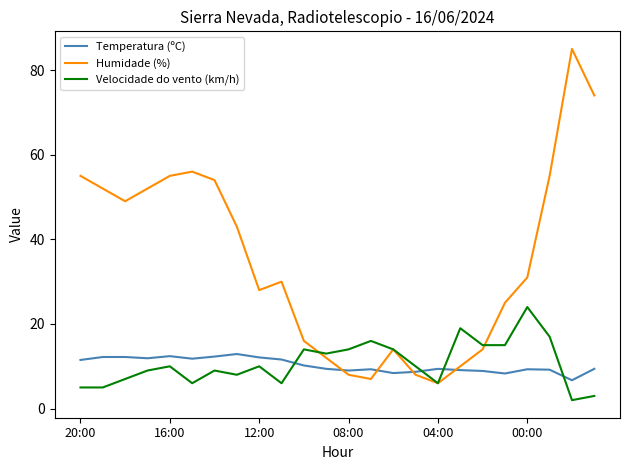

Rank the series by their maximum value, from lowest to highest.

Temperatura (ºC), Velocidade do vento (km/h), Humidade (%)